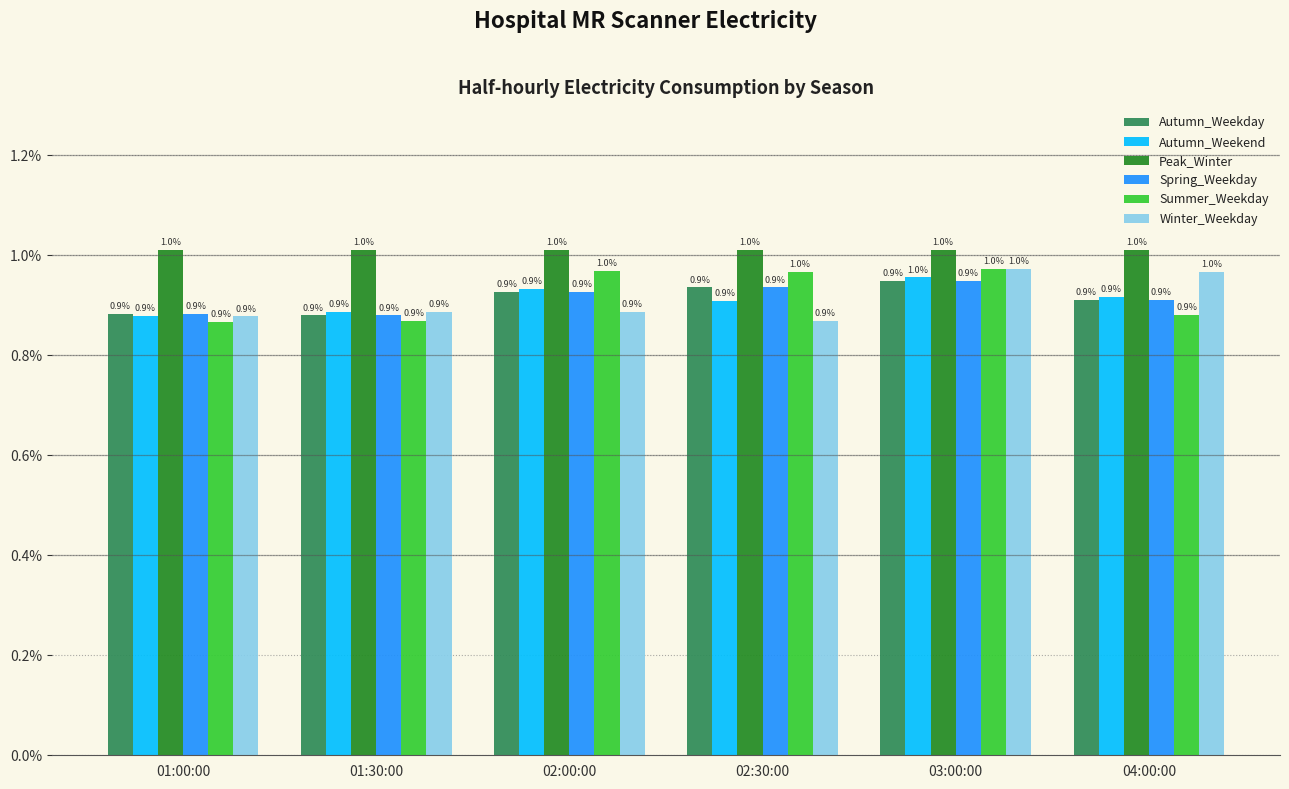

What are all the series names shown in the legend?

Autumn_Weekday, Autumn_Weekend, Peak_Winter, Spring_Weekday, Summer_Weekday, Winter_Weekday